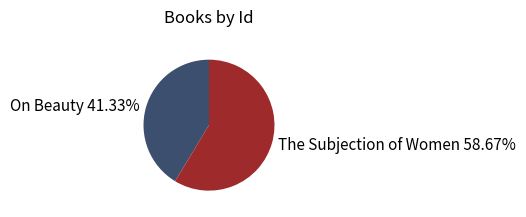

To the nearest percent, what percentage of the pie is On Beauty?

41%